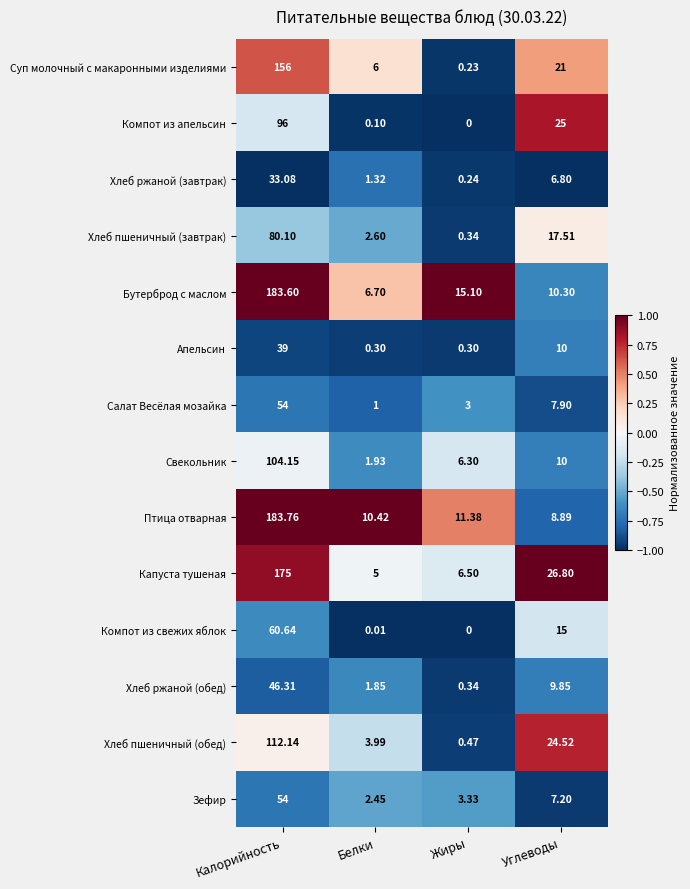

At which label does Хлеб ржаной (завтрак) first exceed 6?

Калорийность